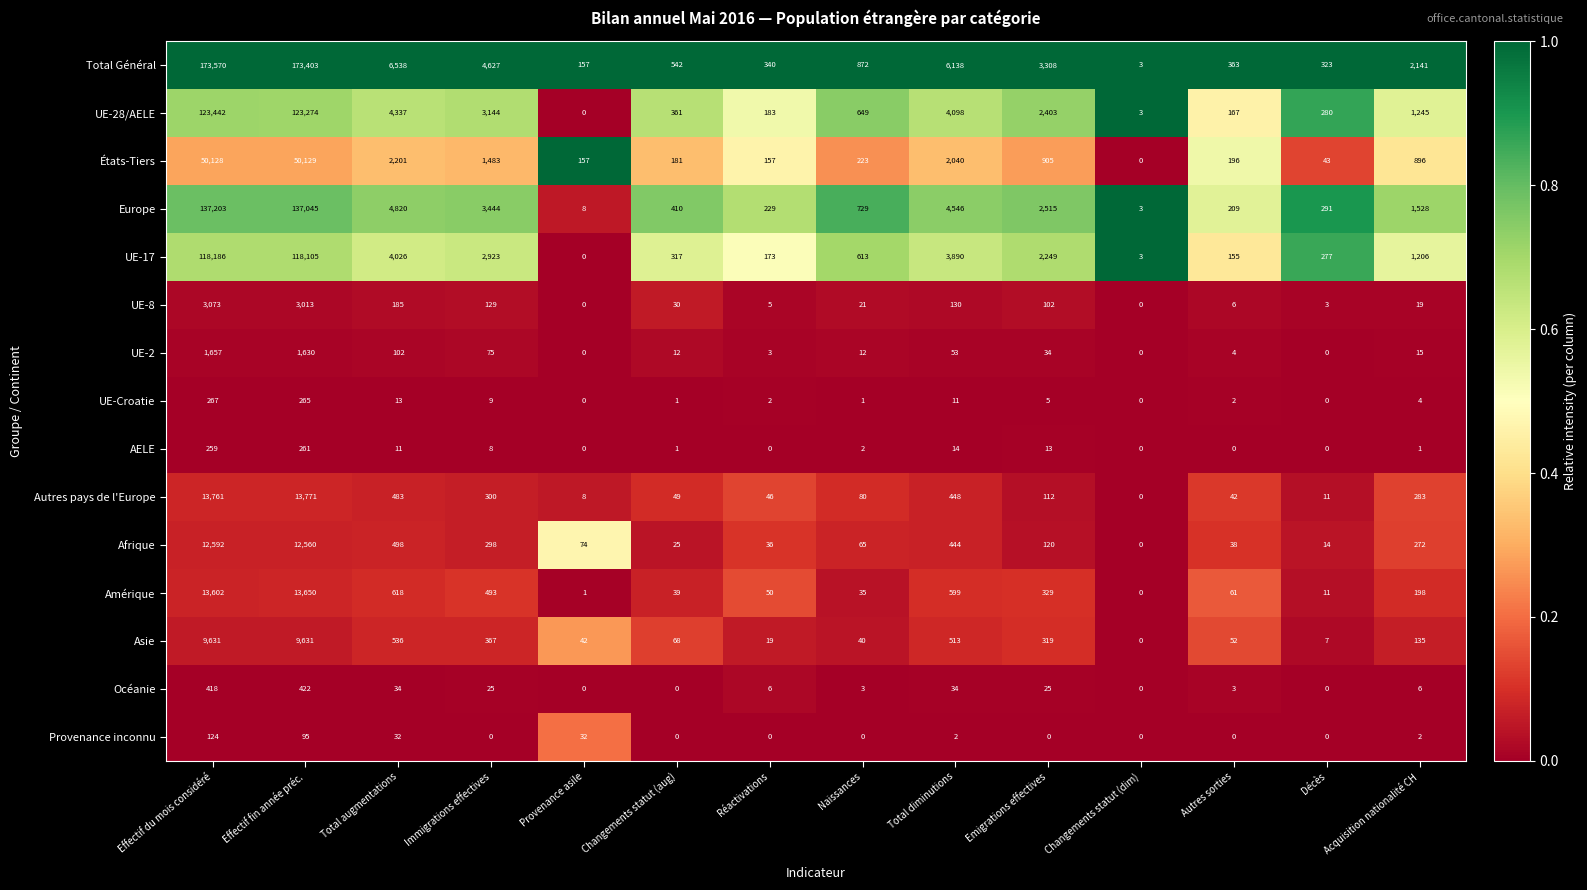

The Afrique series shows 12592 at Effectif du mois considéré. True or false?

True